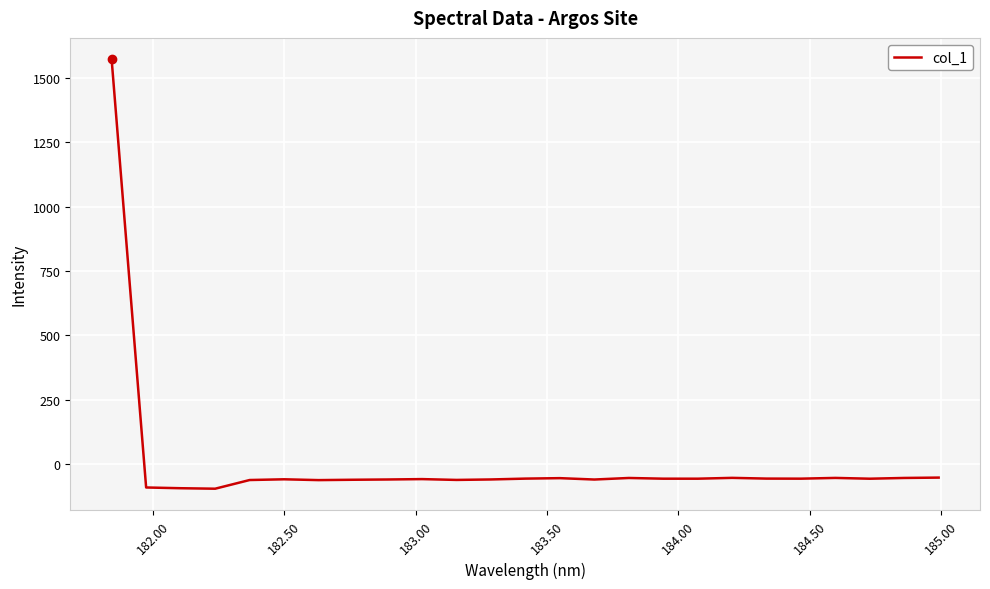

What is the smallest value displayed?

-95.4